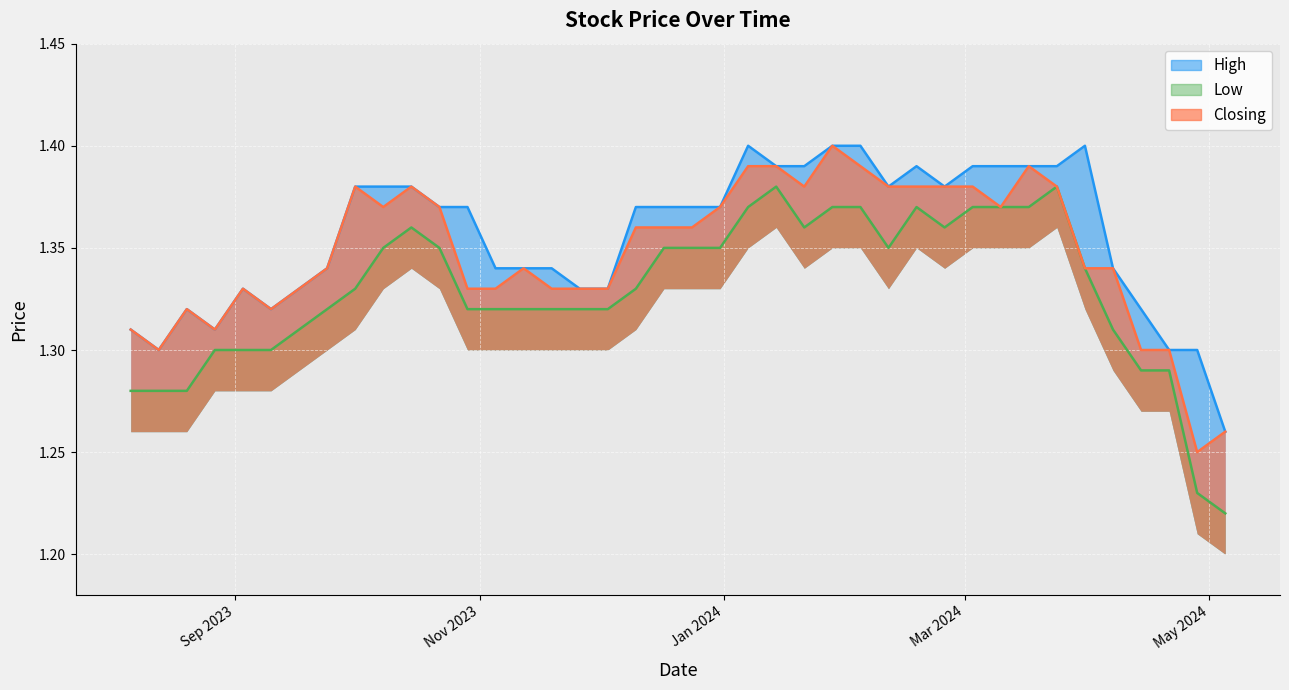

What are all the series names shown in the legend?

High, Low, Closing